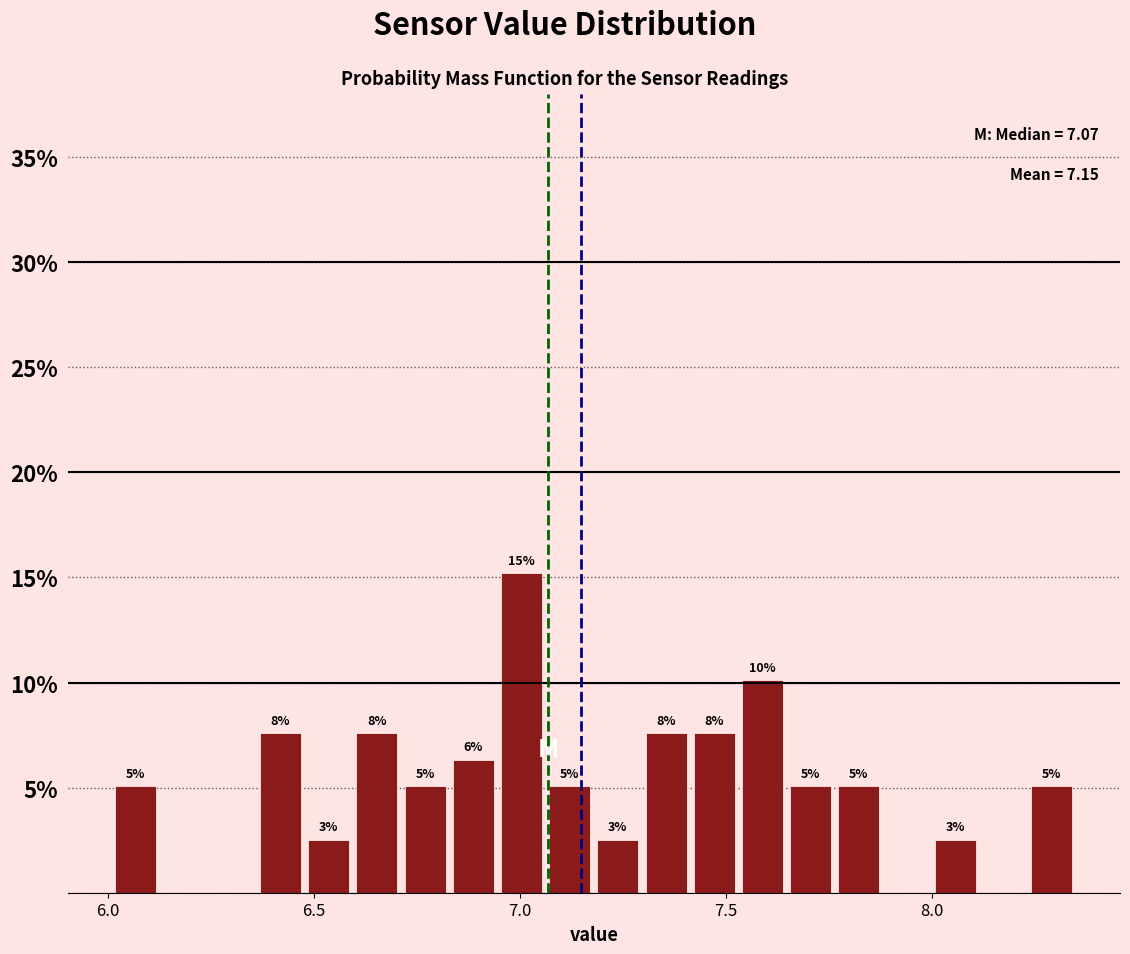

Read against the x-axis, roughly where is the centre of the tallest bar?

7.00